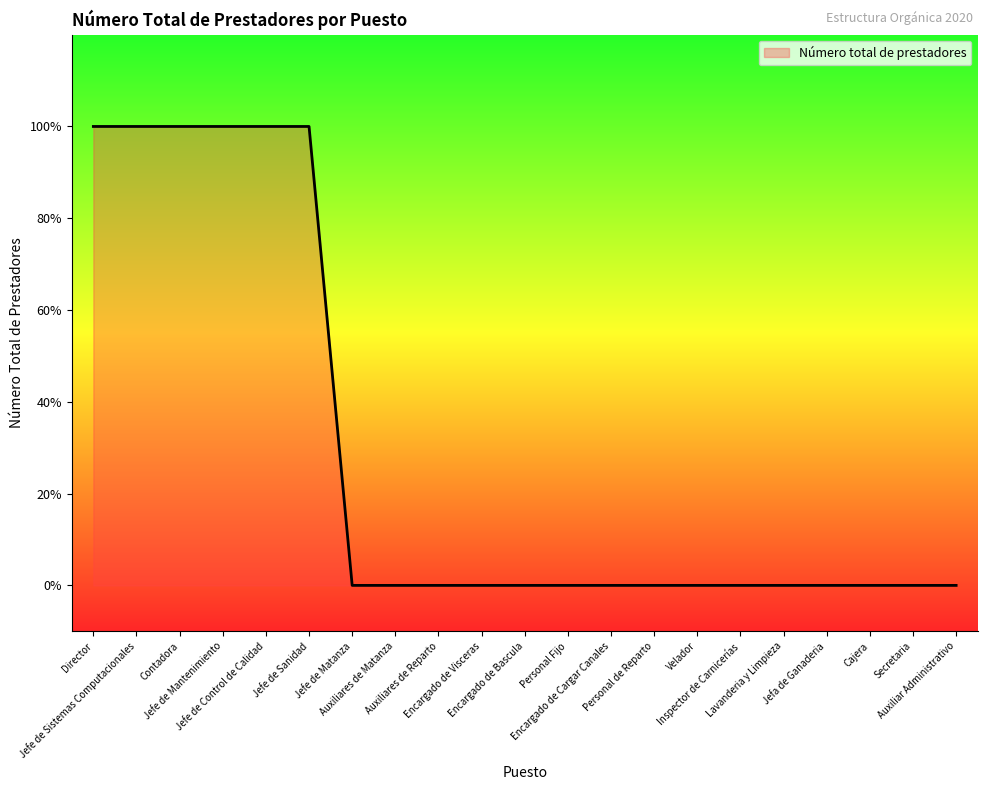

Does the chart have visible grid lines?

No